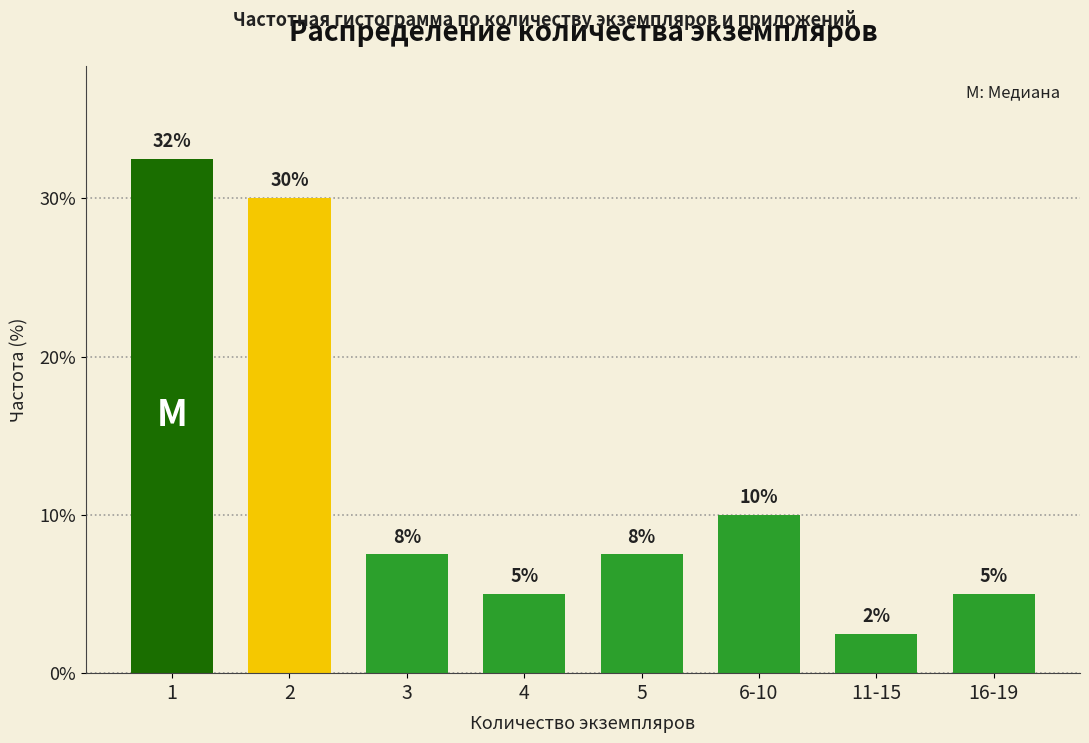

What is the smallest value displayed?

2.5